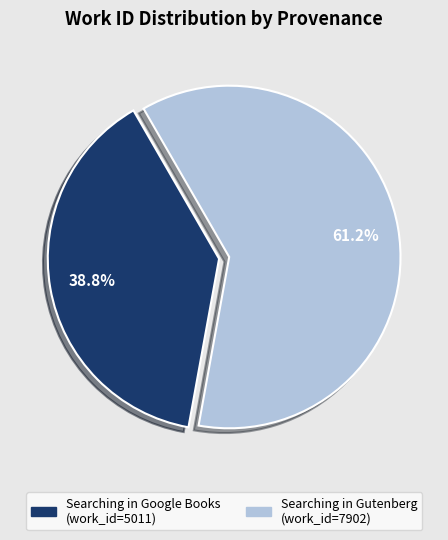

What is the ratio of the value at Searching in Gutenberg to the value at Searching in Google Books?

1.6